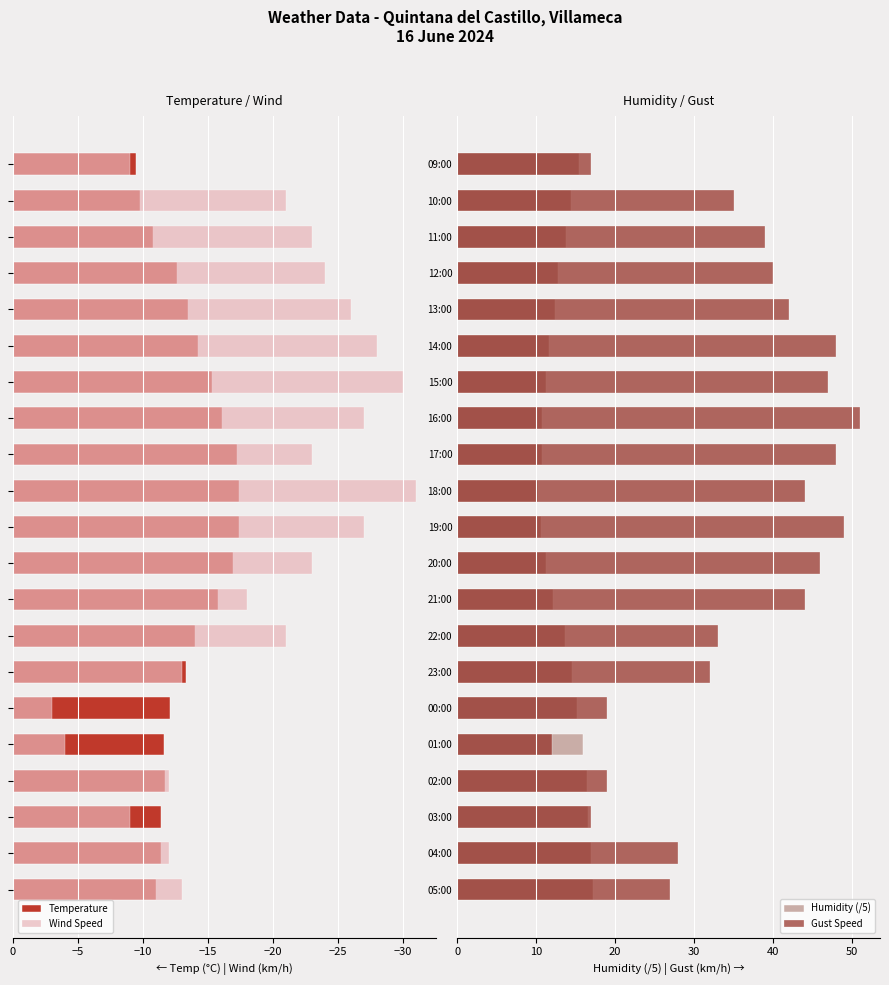

What is the smallest value displayed?

-31.0